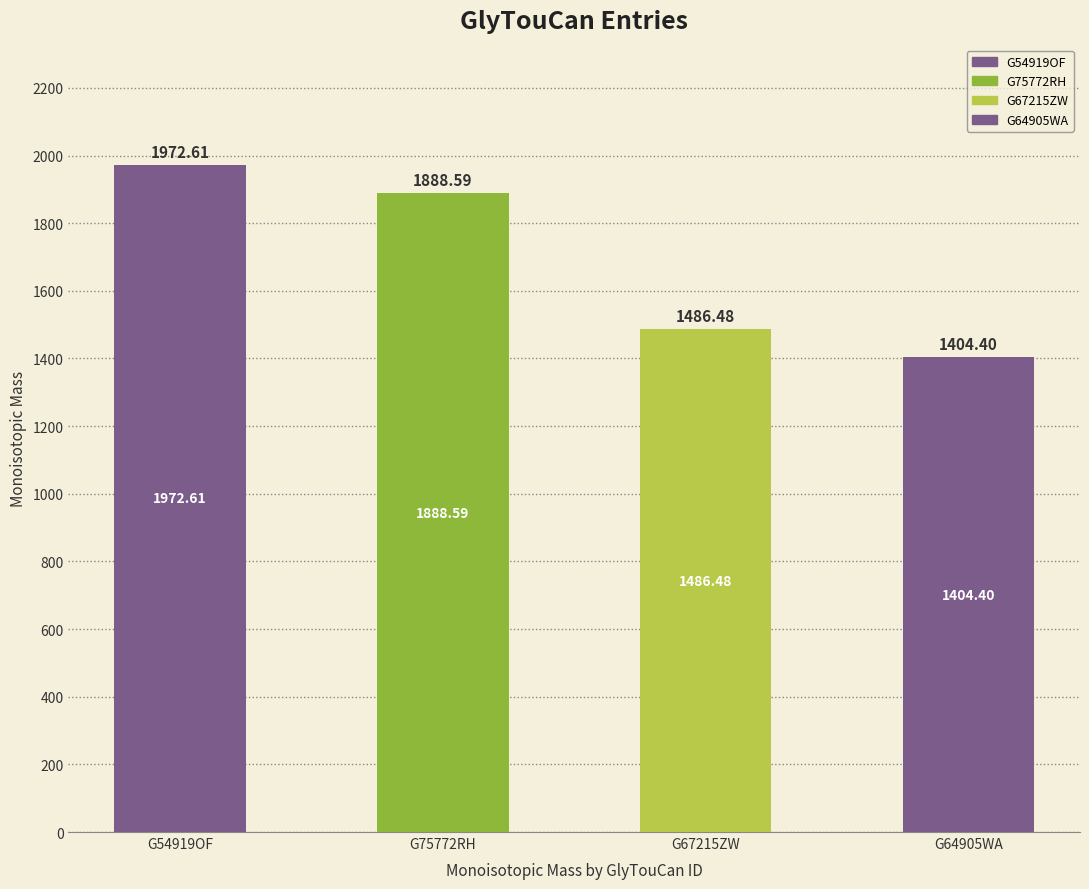

At which category does the chart reach its minimum across all series?

G64905WA